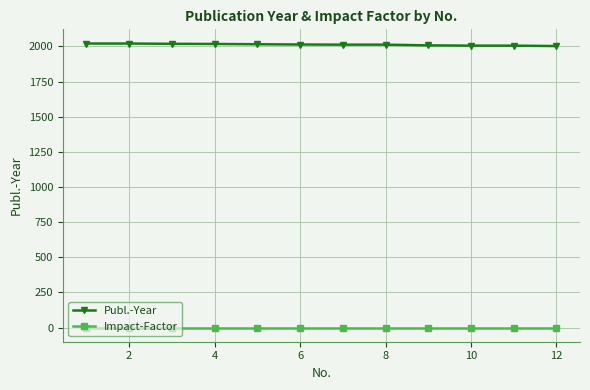

How many categories are shown in the chart?

12